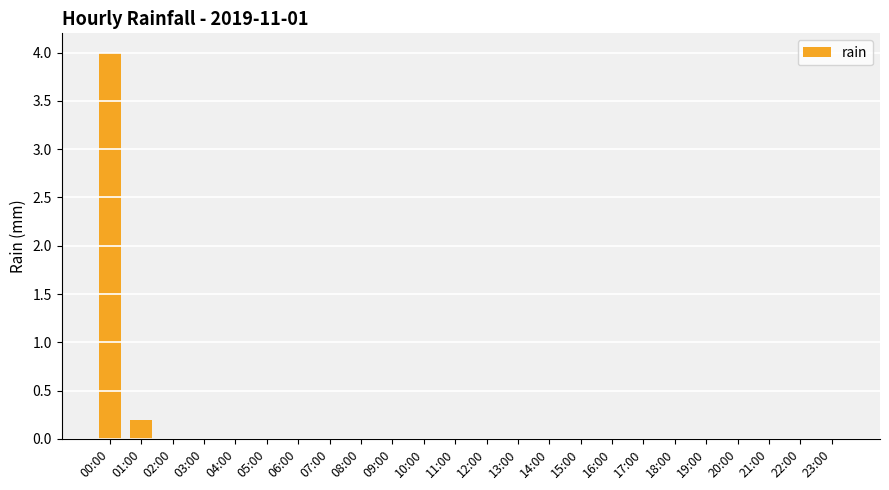

What is the average value?

0.2